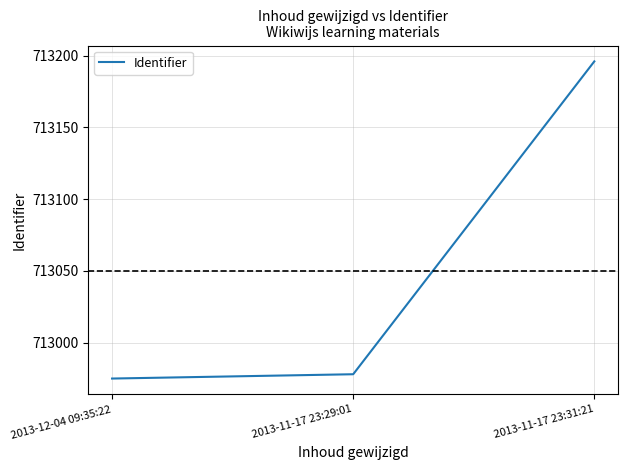

What is the average value?

713050